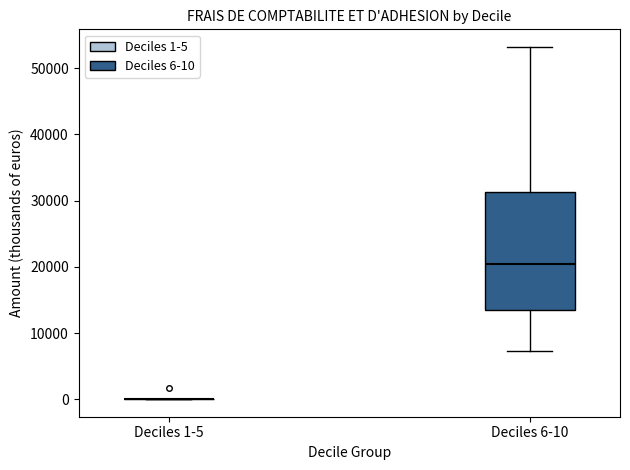

Where is the lower edge of the box for Deciles 6-10 on the y-axis? The values are not printed on the chart, so give them approximately, as read against the axis.

13000